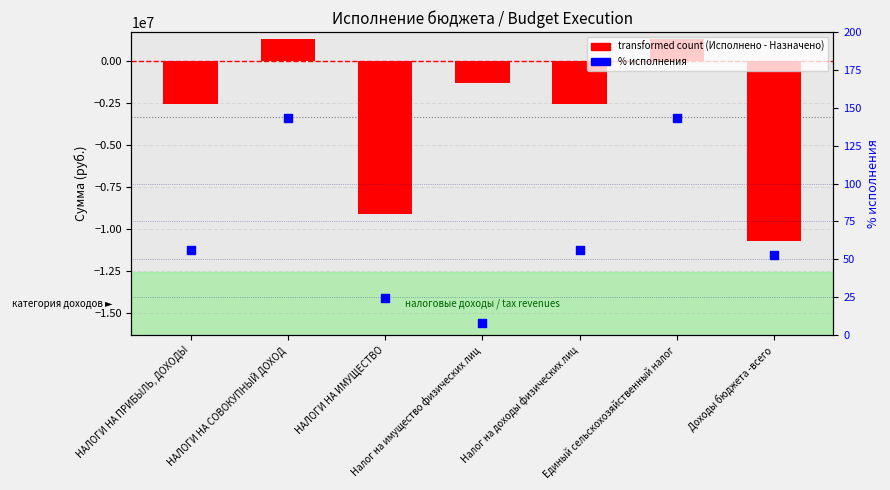

Is the value of transformed count (исполнено - план) at Налог на имущество физических лиц greater than the value of % исполнения at НАЛОГИ НА СОВОКУПНЫЙ ДОХОД?

No